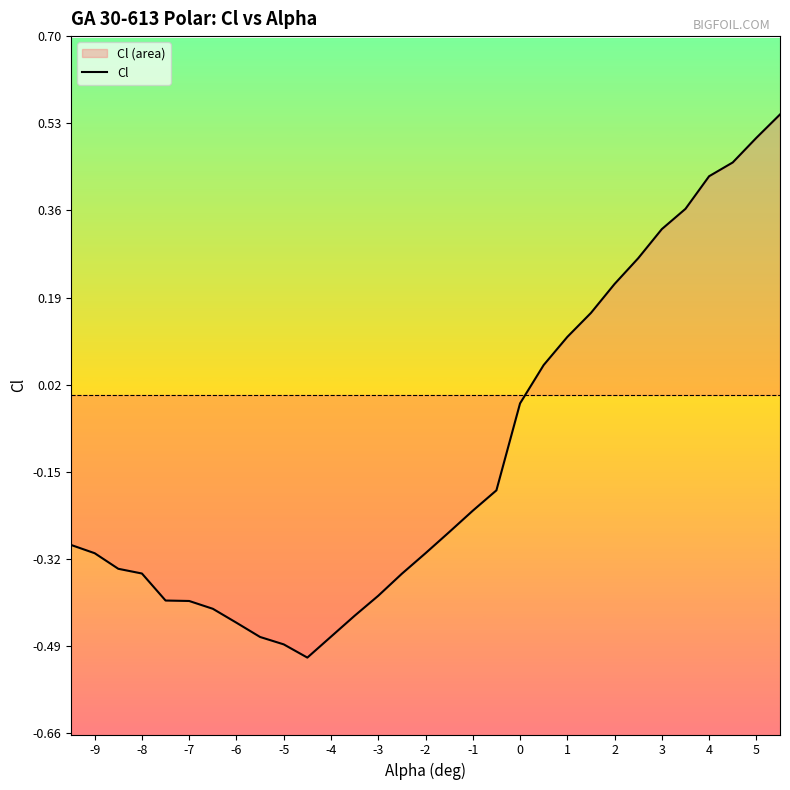

What is the sum of all values?

-3.2